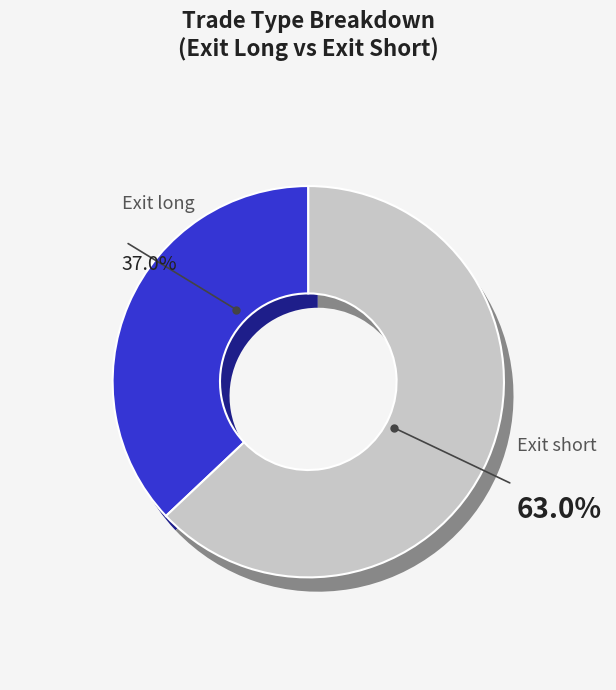

Is it true that Short is 56% of the pie?

False